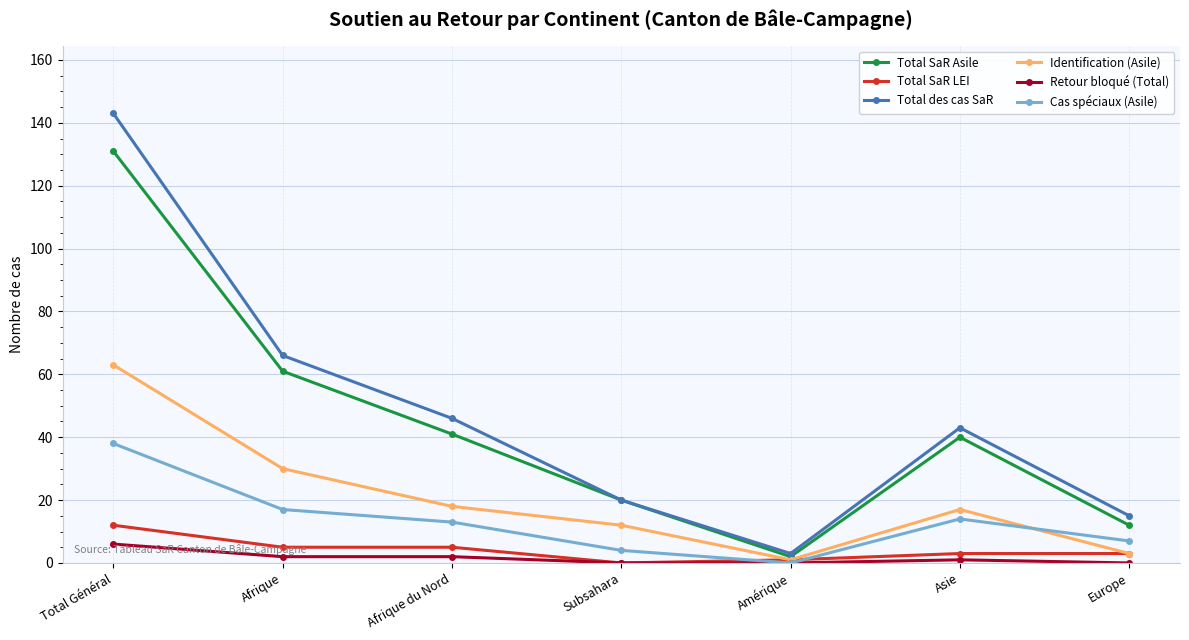

True or false: Total des cas SaR and Total SaR LEI cross at least once.

False